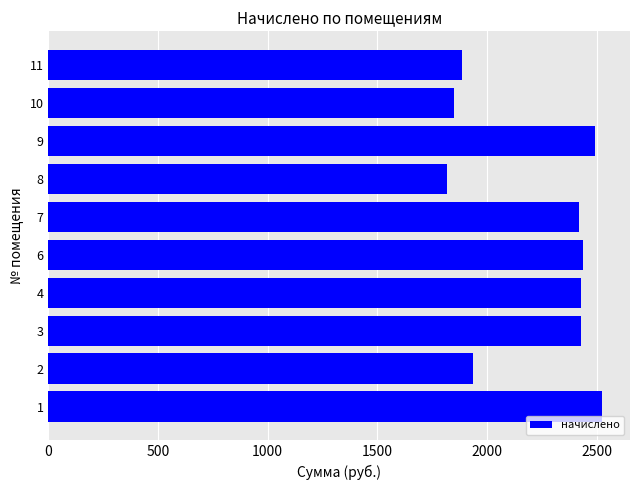

How many categories are shown in the chart?

10